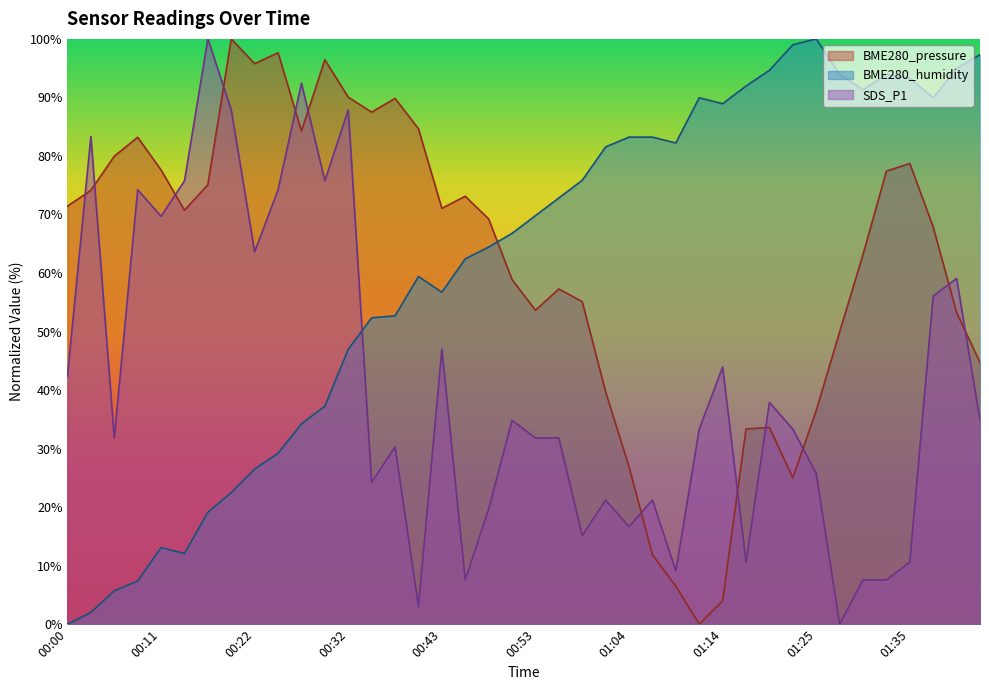

Which category has the lowest value across all series?

01:12